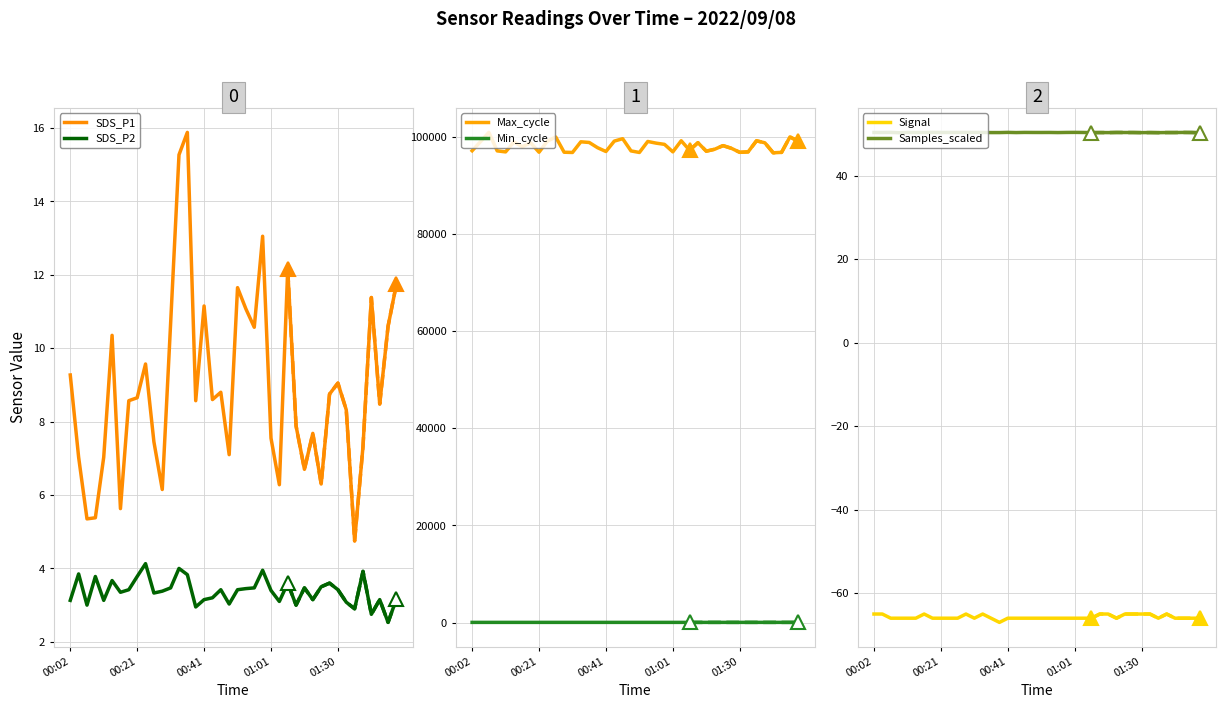

Is it true that Min_cycle equals 45.6 at 14?

False